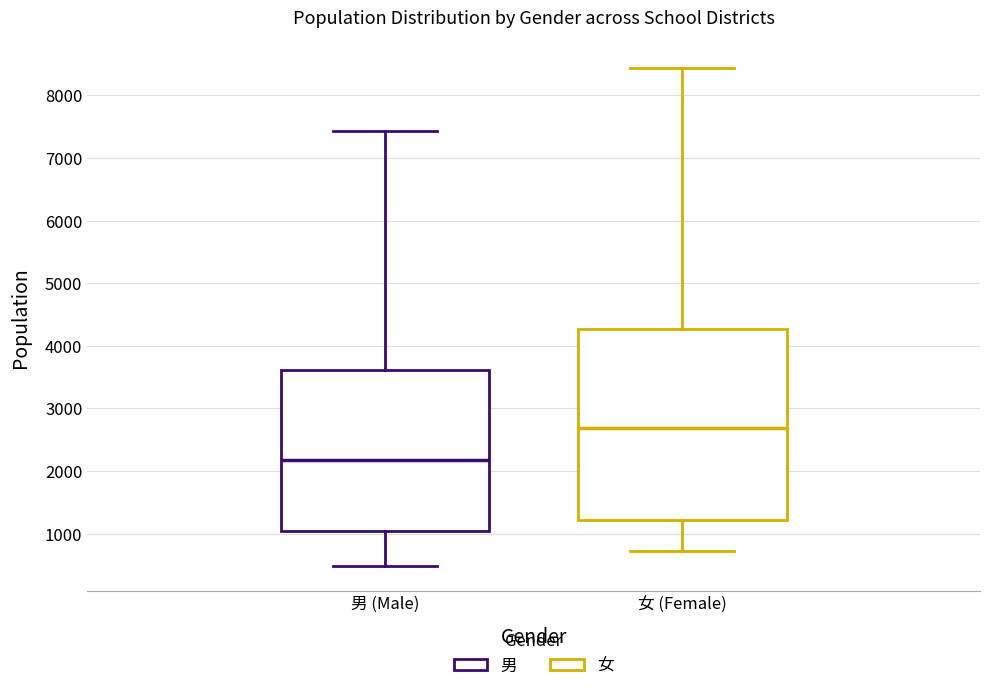

Comparing the boxes themselves (not the whiskers), which one is the tallest?

女 (Female)